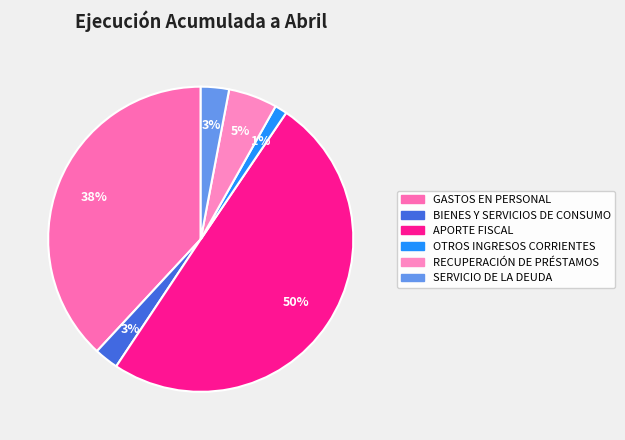

The SERVICIO DE LA DEUDA slice represents 12% of the pie. True or false?

False